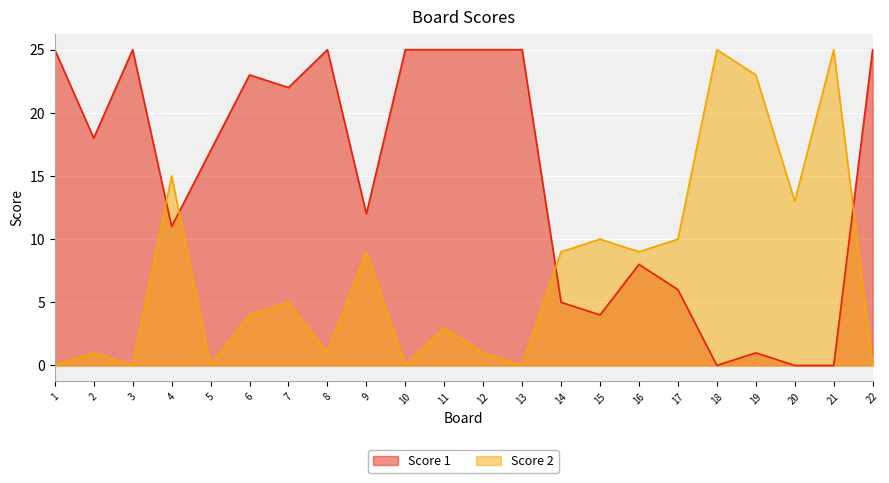

What is the spread (max minus min) of values at 20?

13